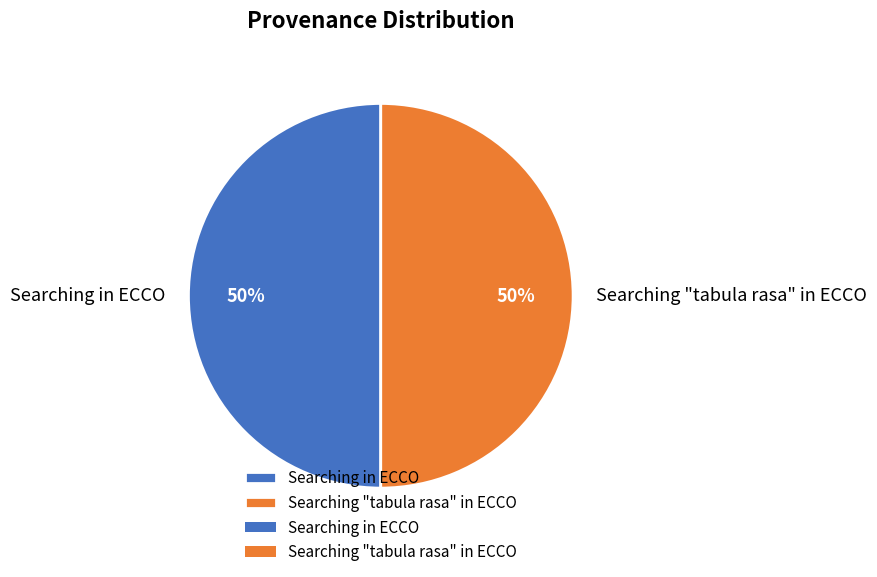

To the nearest percent, what is the combined percentage of Searching "tabula rasa" in ECCO and Searching in ECCO?

100%